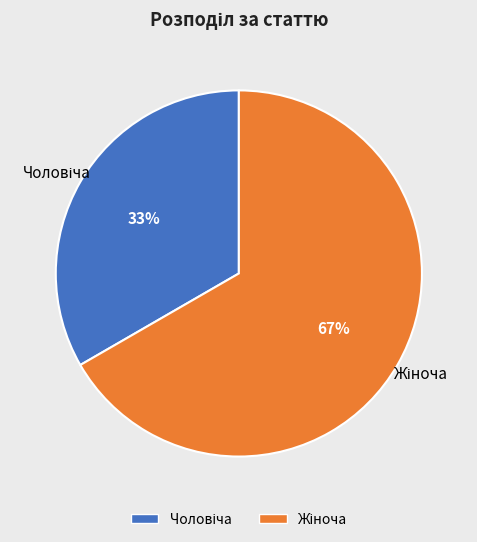

To the nearest percent, what is the average slice percentage?

50%